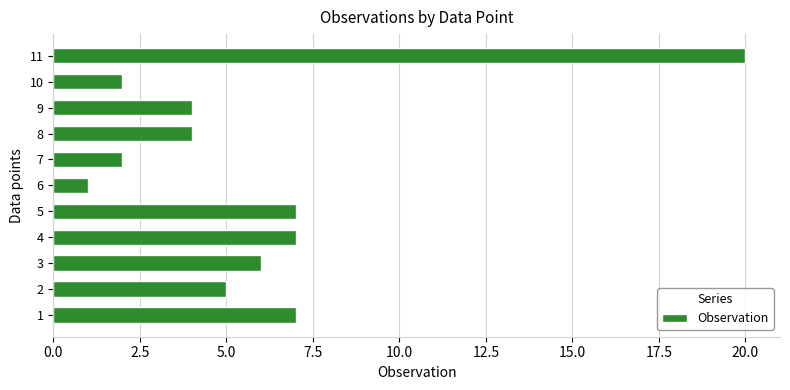

How many categories are shown in the chart?

11